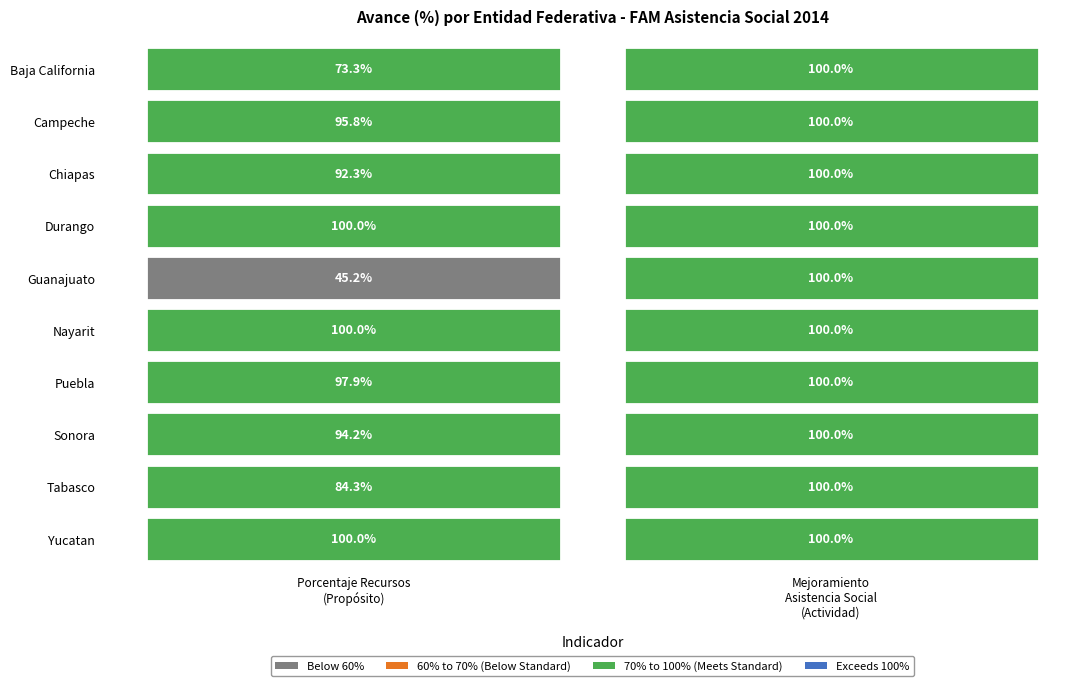

Which series has the largest range (max minus min)?

Guanajuato